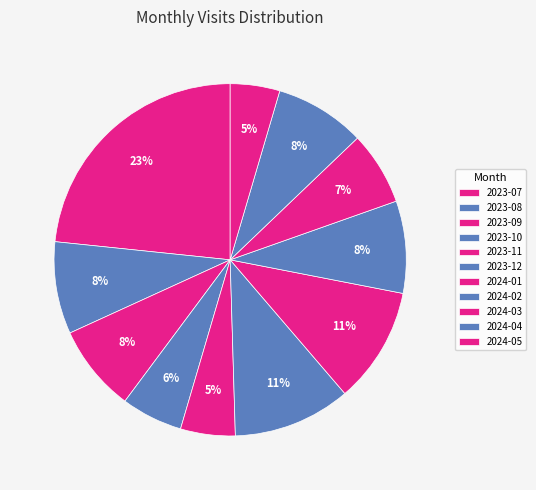

What is the total percentage of 2023-07 and 2023-11?

28.4%